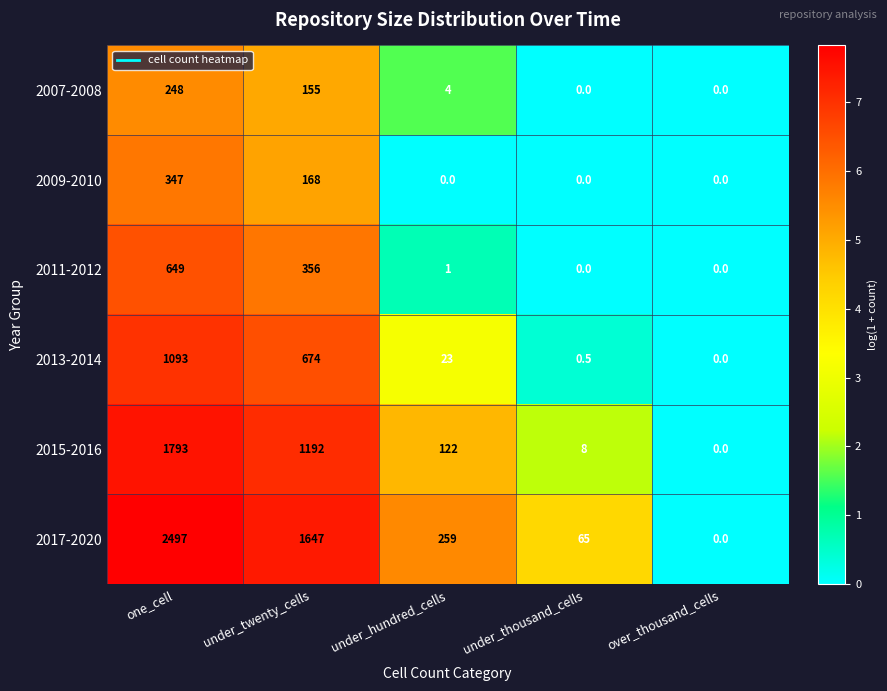

Which series changed the most between one_cell and under_twenty_cells?

2017-2020